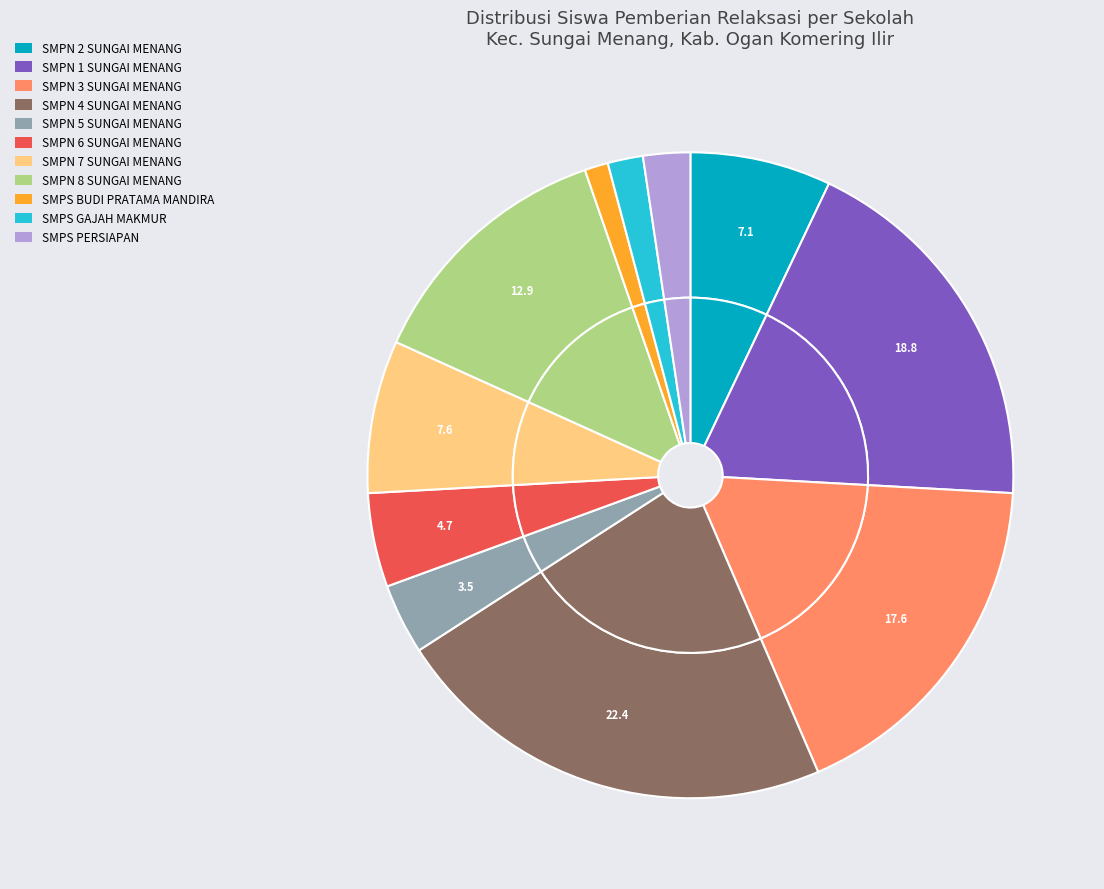

How much of the chart is everything except SMPS PERSIAPAN?

97.6%